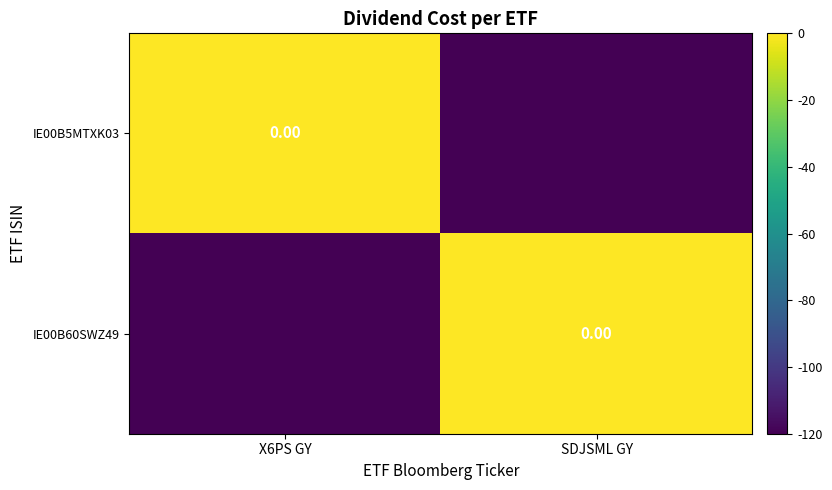

Which has a higher value, X6PS GY or SDJSML GY?

X6PS GY